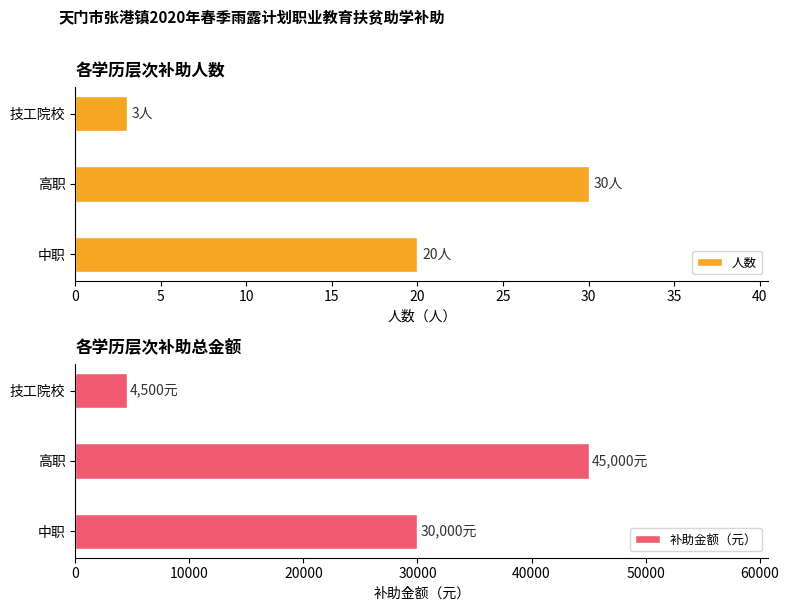

Reading left to right, transcribe all the data shown in this chart.

人数: 20	30	3
补助金额（元）: 30000	45000	4500